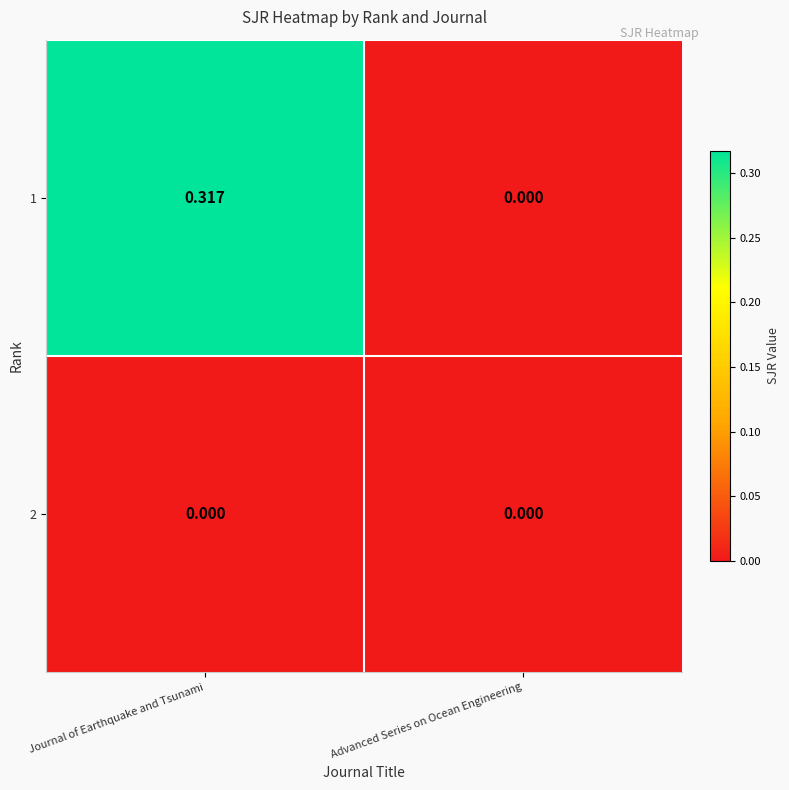

List the series in order of their peak value, highest first.

1, 2